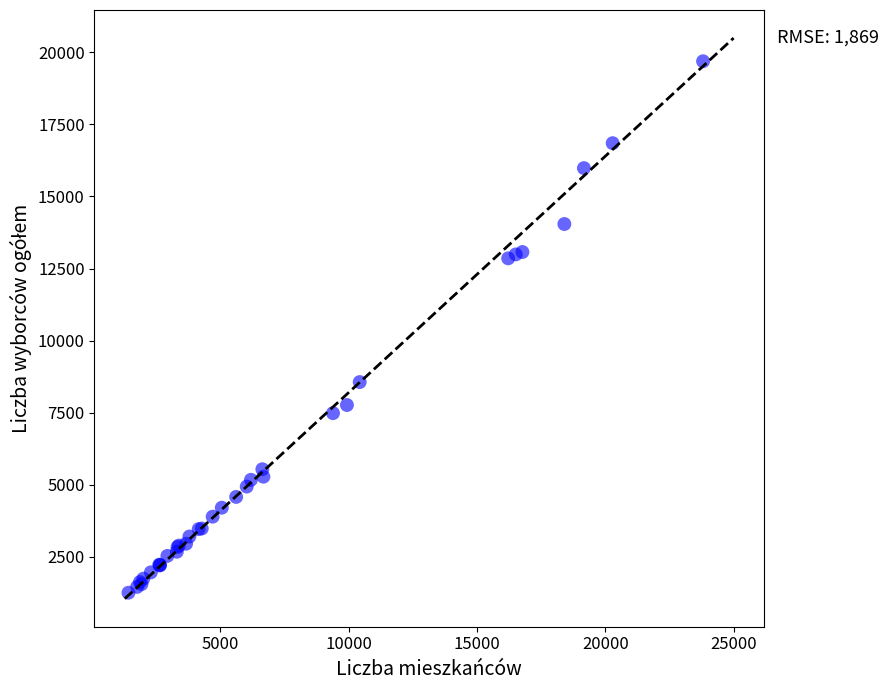

What Y value in the scatter plot is closest to 10473?

8563